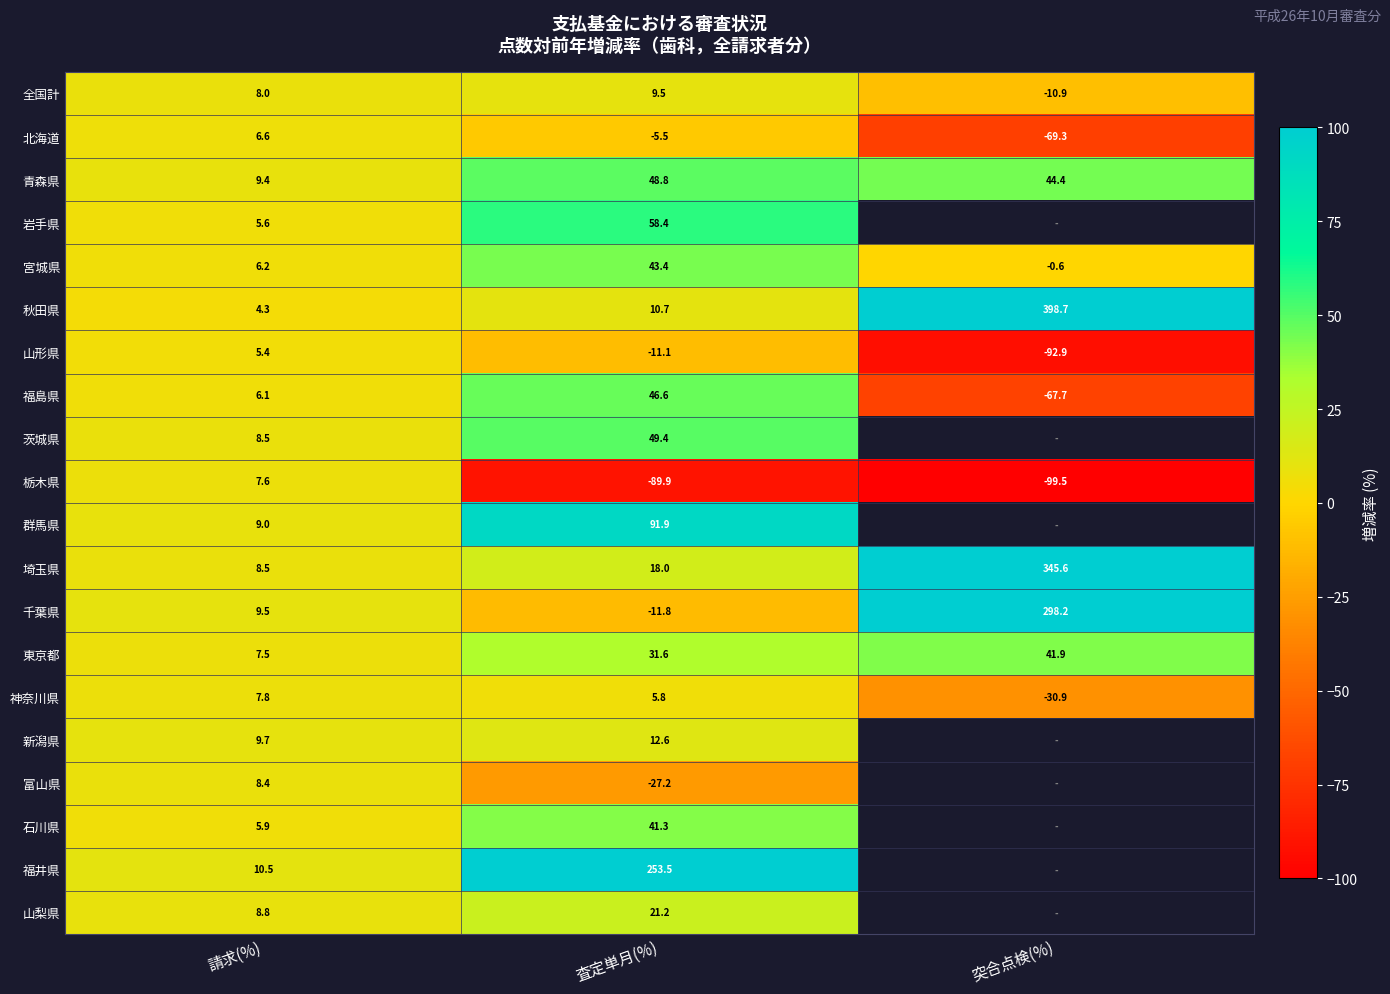

How many values in the 青森県 series exceed 44?

2